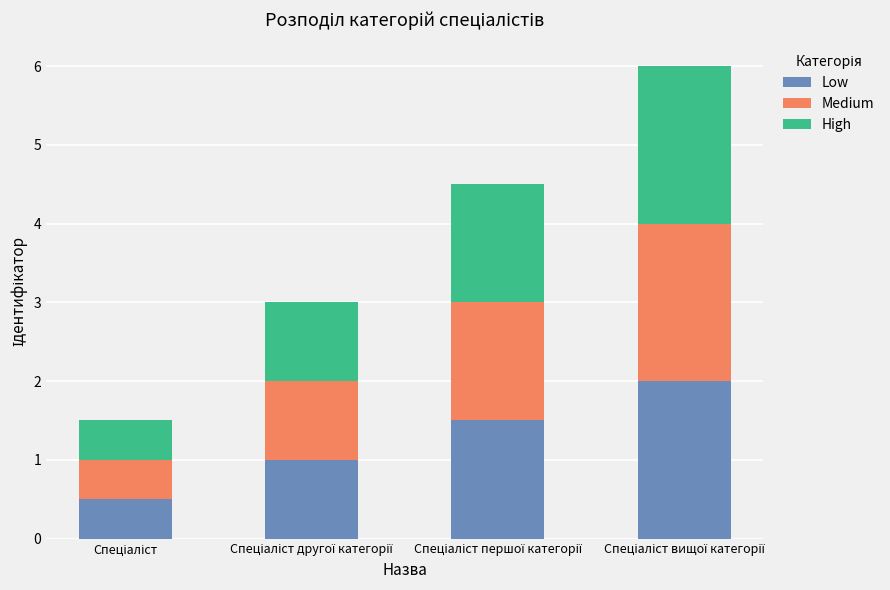

Reading right to left, list the values for the Low series.

2.0	1.5	1.0	0.5